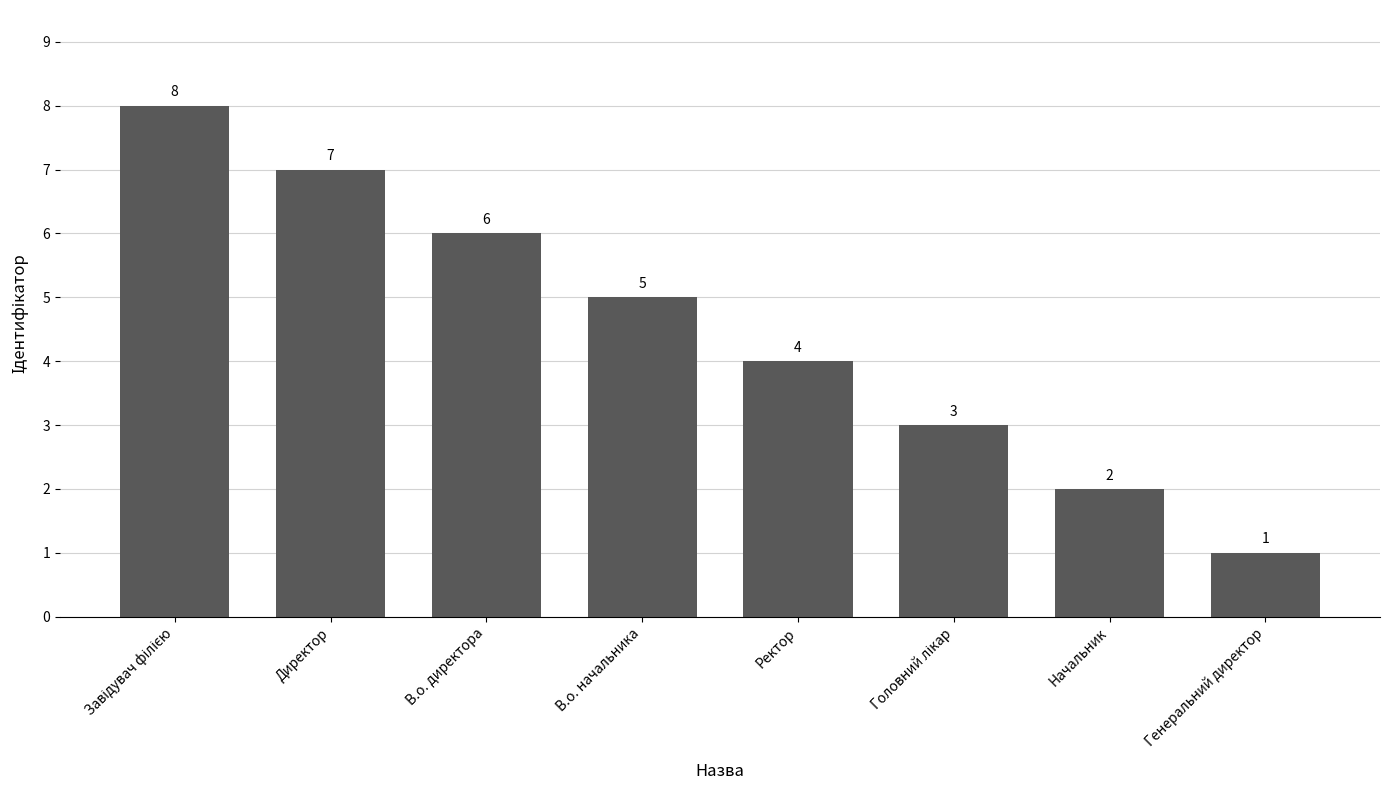

Reading right to left, list all the values displayed in this chart.

1	2	3	4	5	6	7	8